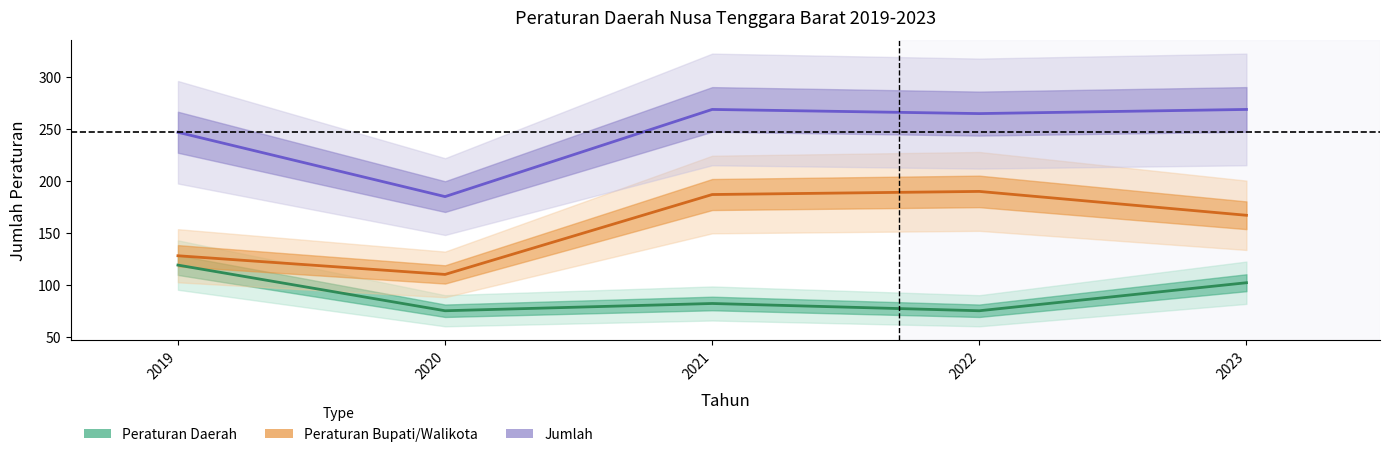

True or false: Jumlah and Peraturan Bupati/Walikota intersect in this chart.

False